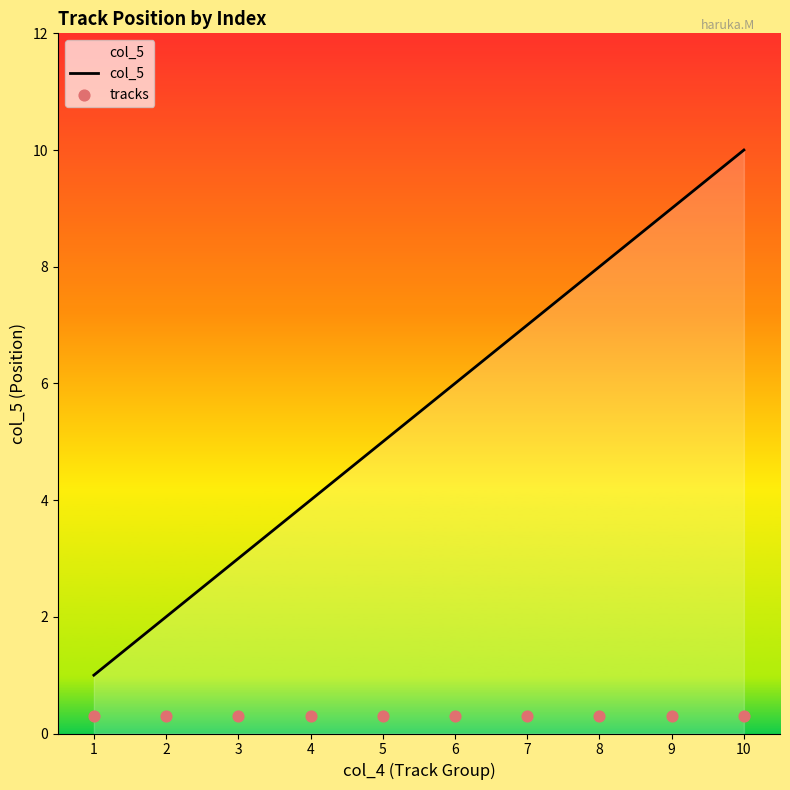

What is the total value across all series at 8?

8.3